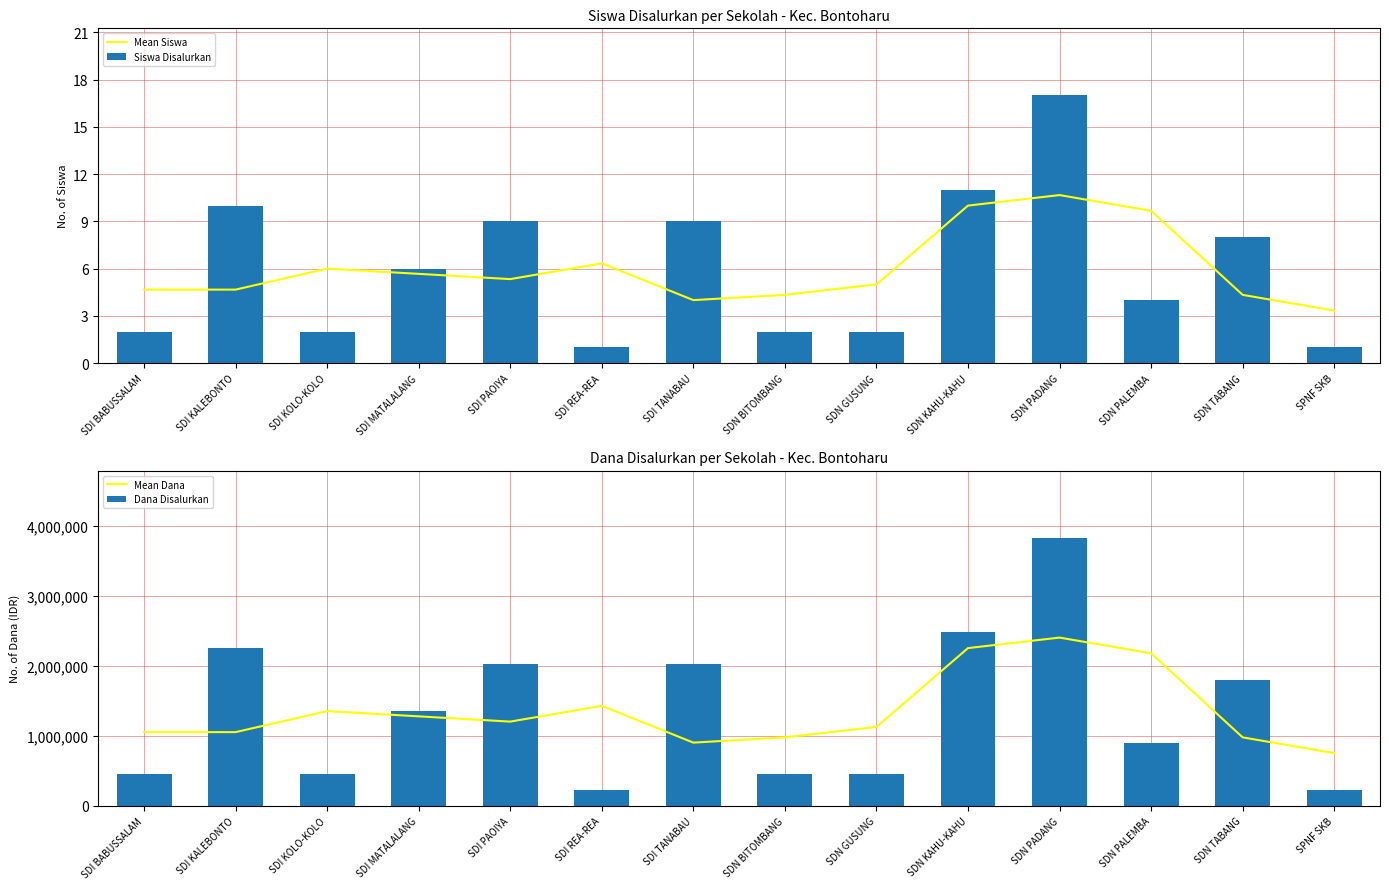

What is the average value of the Mean Siswa series?

6.0